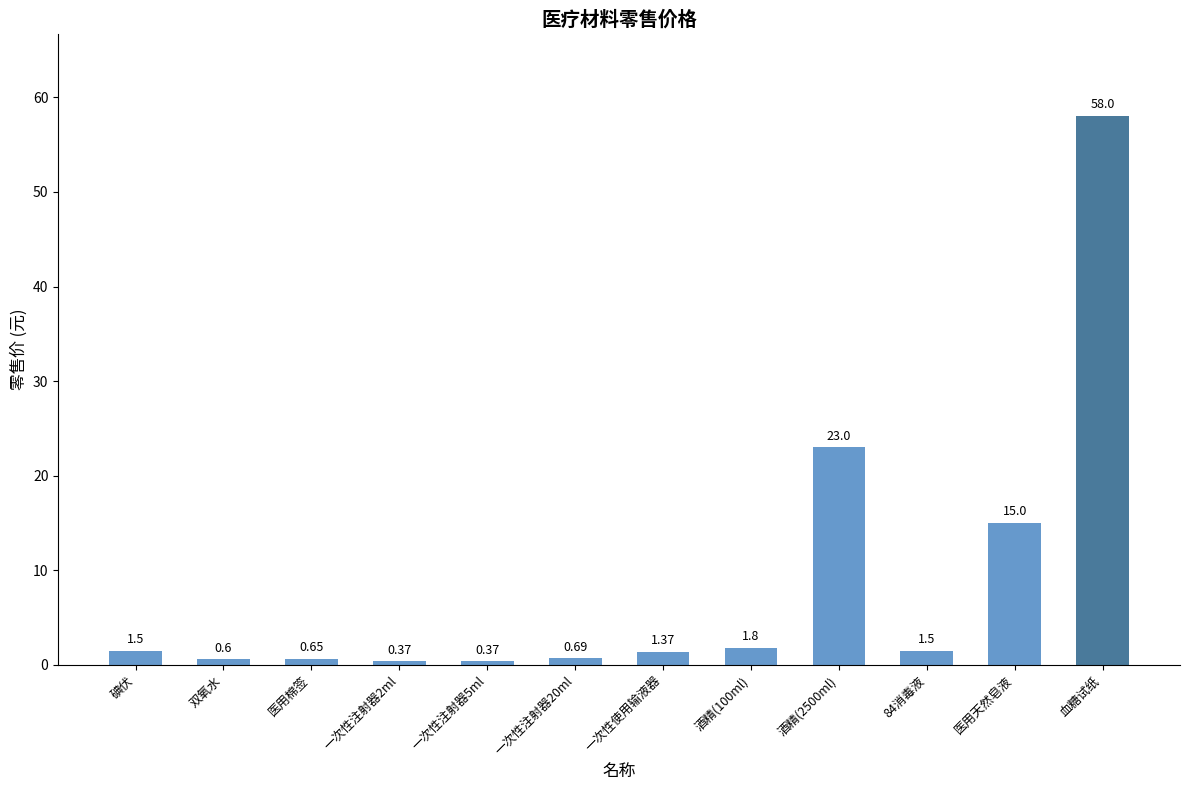

Count the number of values greater than 1.

7